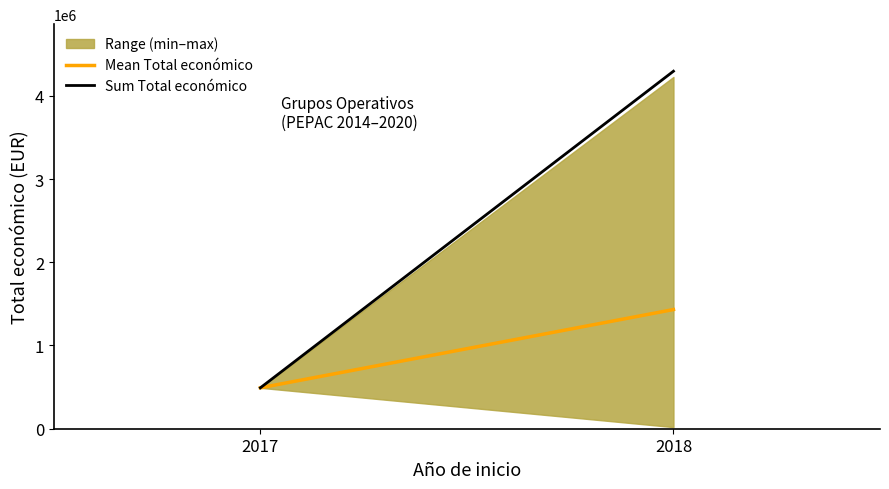

Which has a higher value, 2018 or 2017?

2018